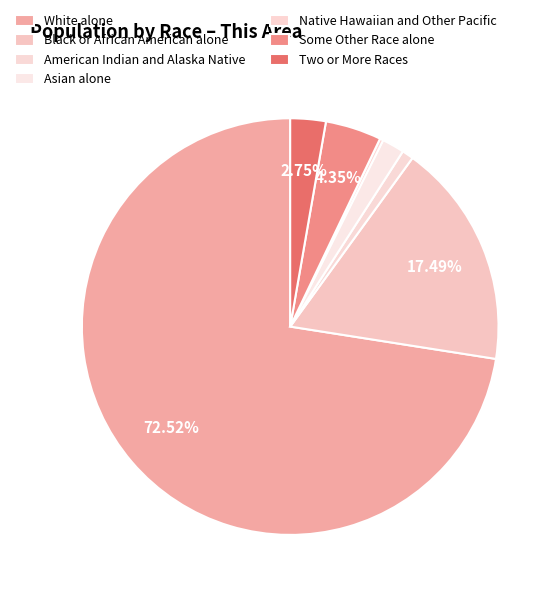

The Black or African American alone slice represents 30% of the pie. True or false?

False